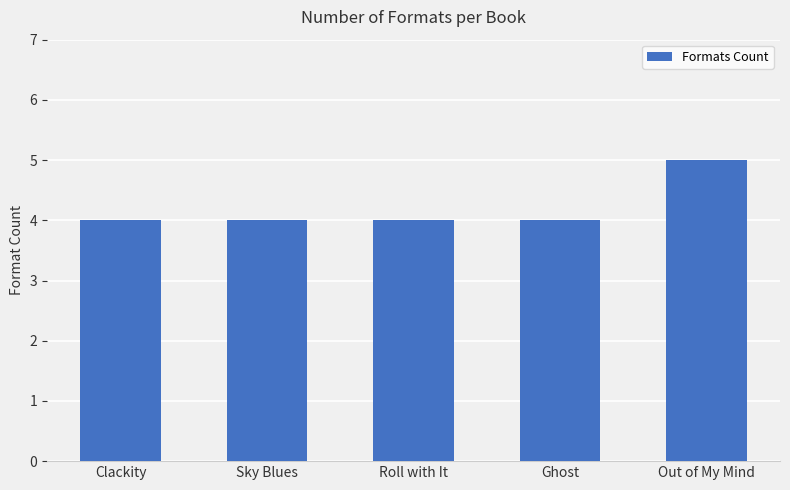

What is the approximate value at Out of My Mind?

5